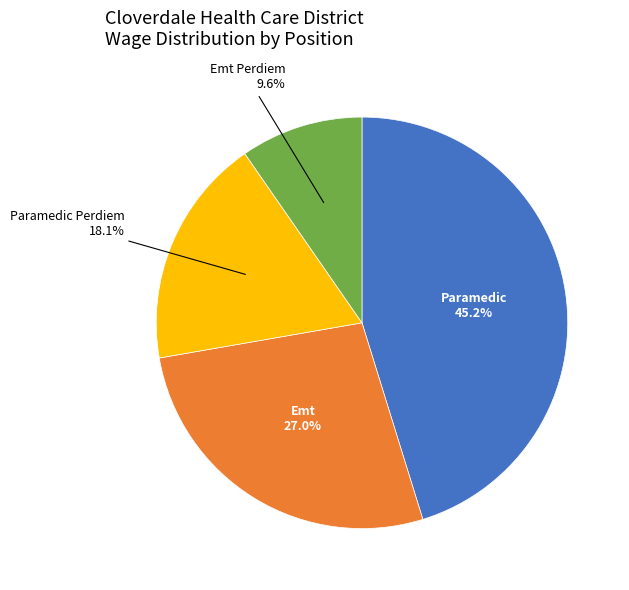

The Paramedic Perdiem slice represents 1% of the pie. True or false?

False